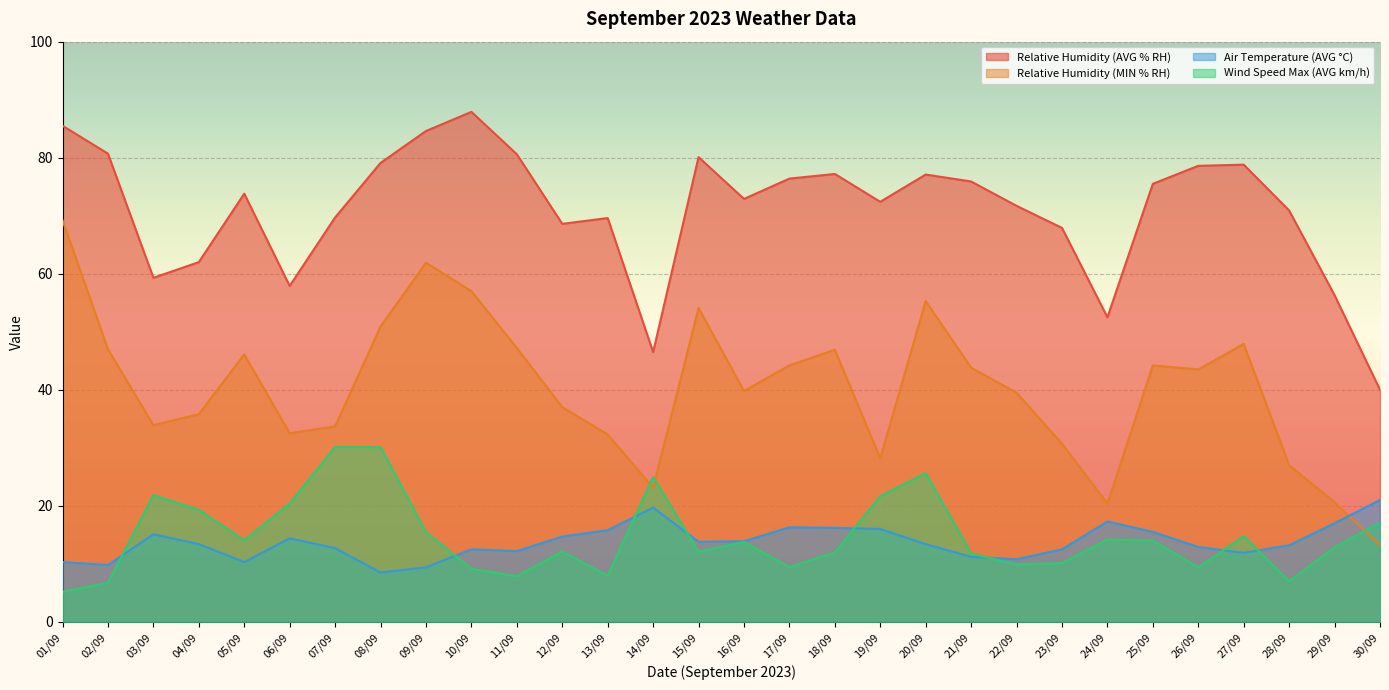

Where does the Relative Humidity (AVG % RH) series first go above 73?

01/09